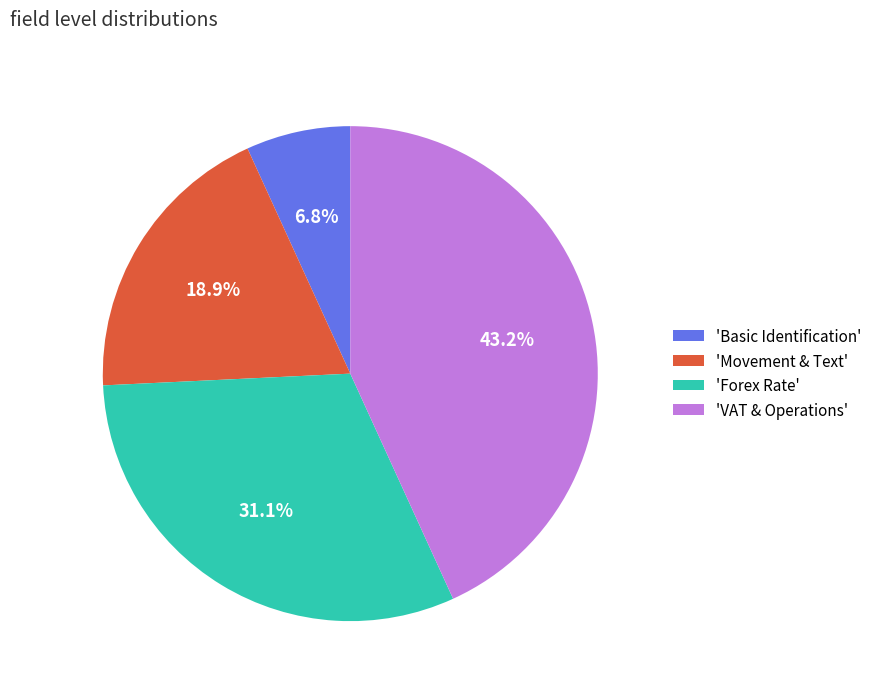

Between 'Movement & Text' and 'Forex Rate', which is larger?

'Forex Rate'